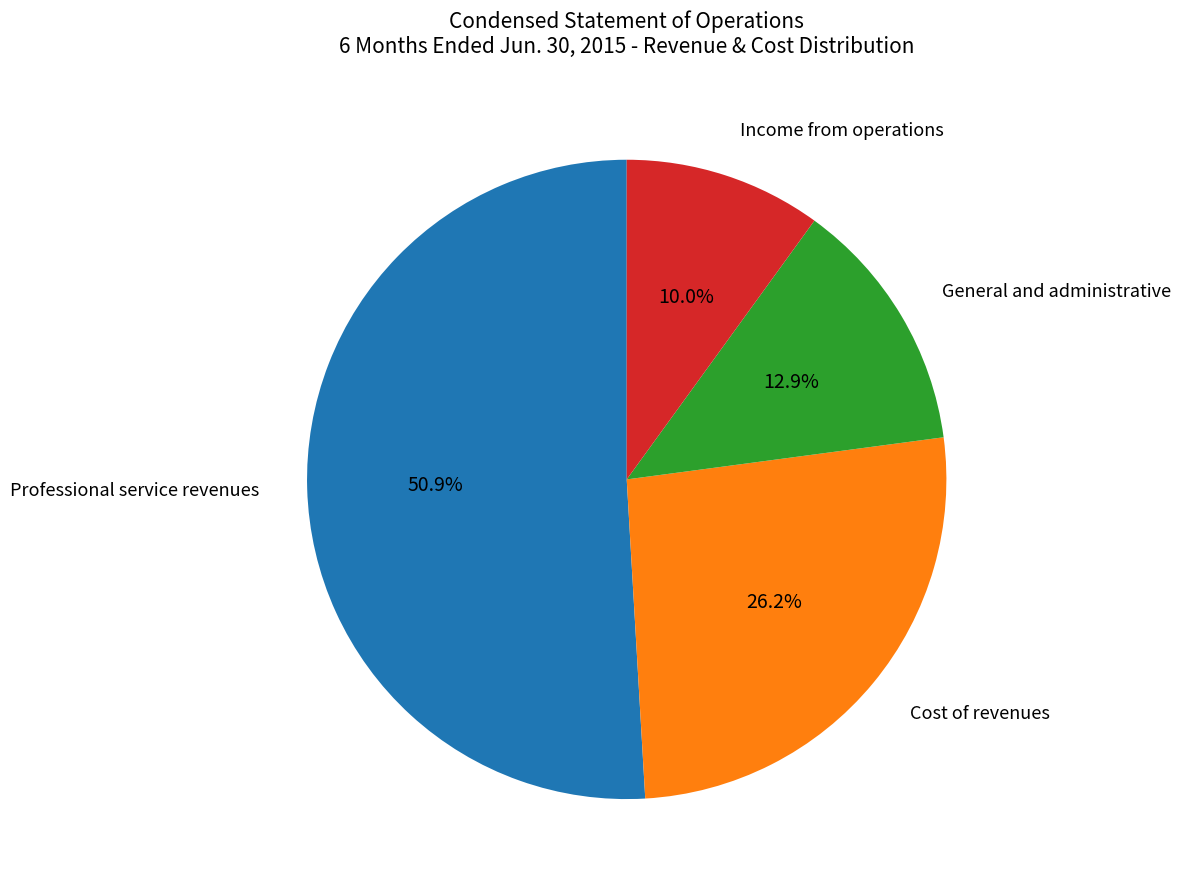

Is there any slice that represents more than half of the pie?

Yes